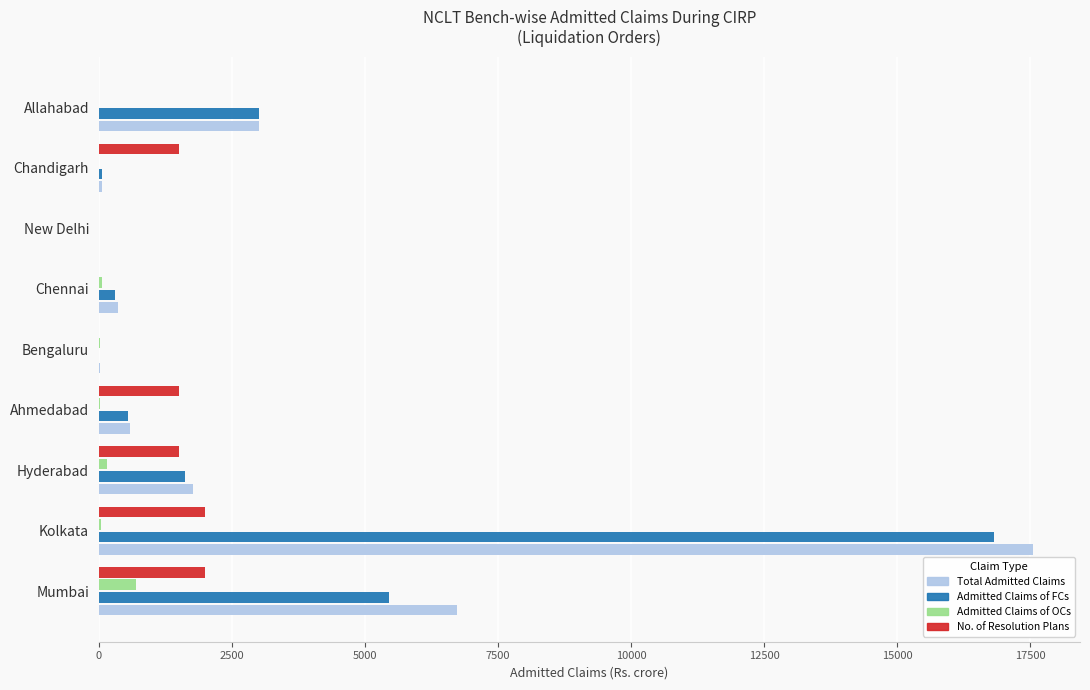

The value of Total Admitted Claims at Mumbai is 1579.9. True or false?

False